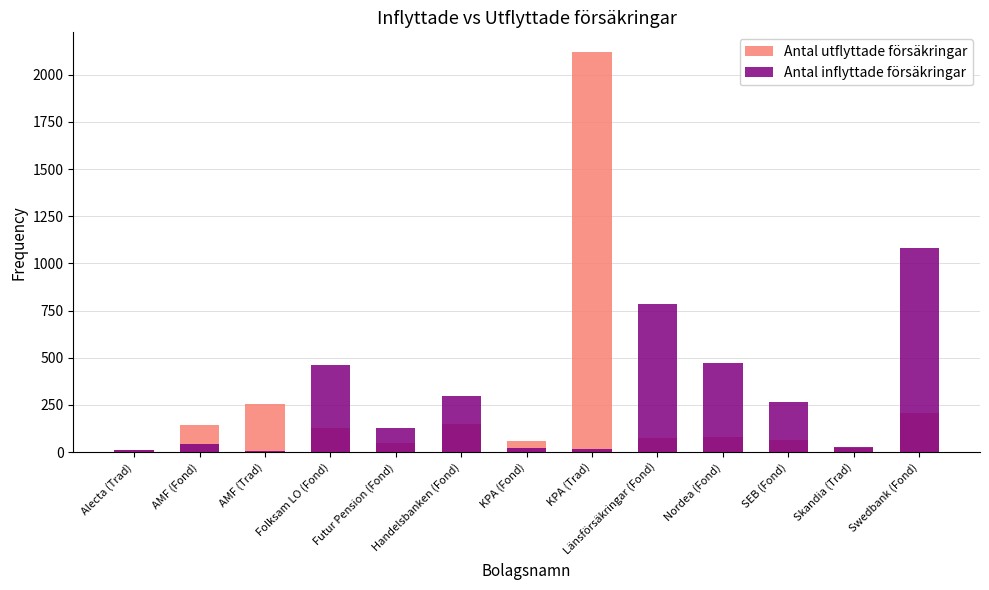

True or false: Antal utflyttade försäkringar has a value of 68 at Folksam LO (Fond).

False